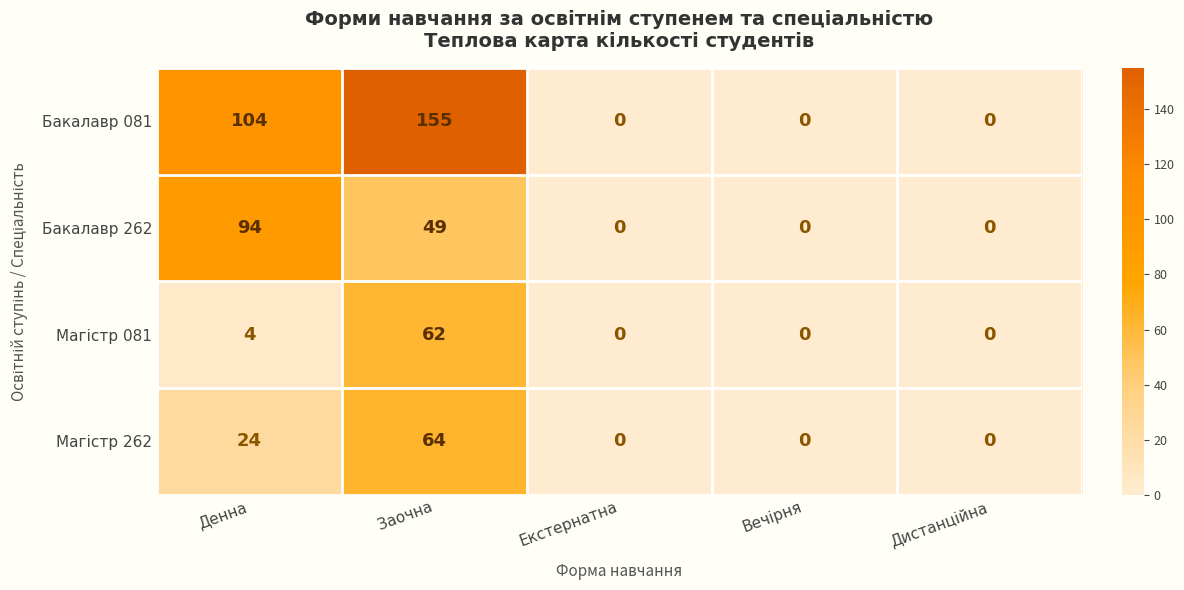

What is the difference between the maximum and minimum values in the Бакалавр 262 series?

94